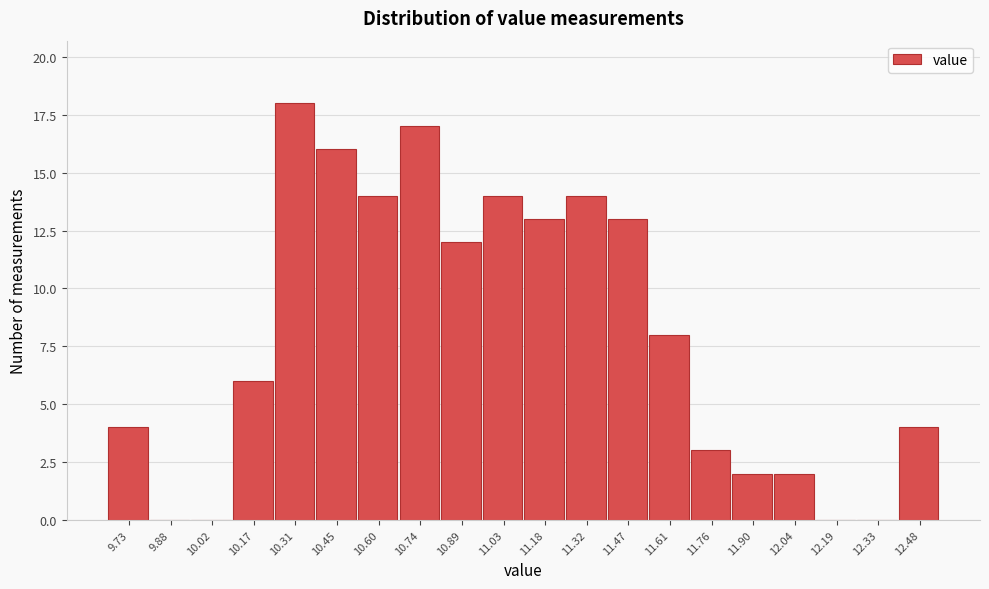

How tall is the bar that spans 9.66 to 9.80 on the x-axis? Neither the bar edges nor the heights are printed on the chart, so give them approximately, as read against the axes.

4